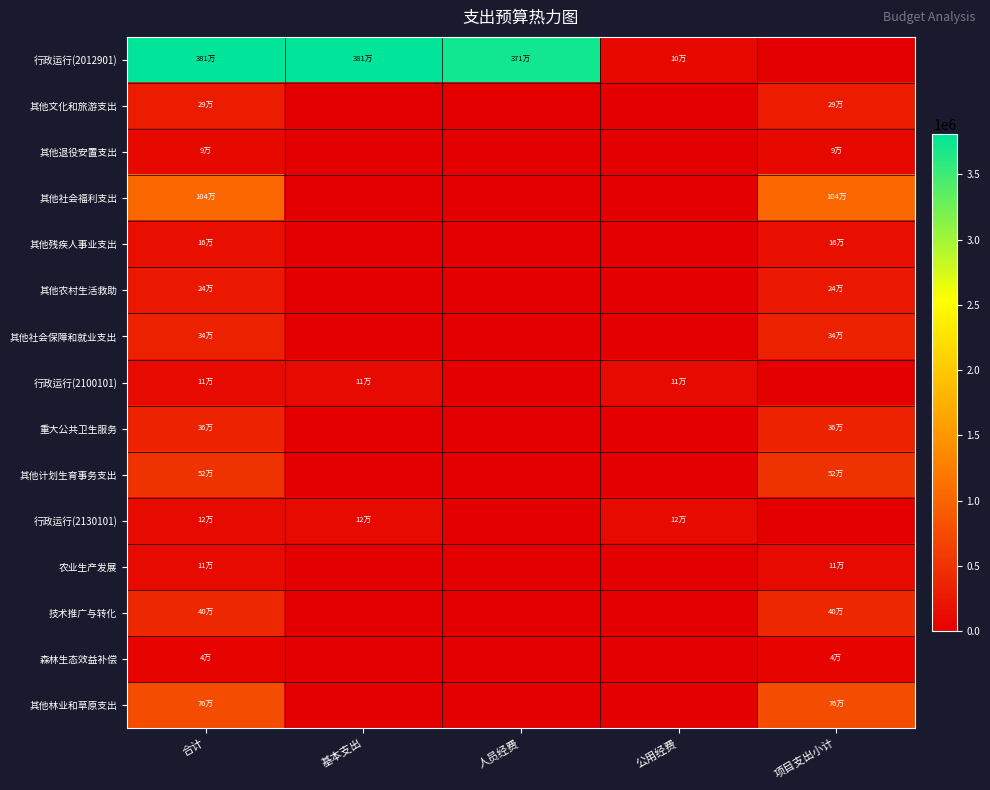

List the series in order of their peak value, highest first.

行政运行(2012901), 其他社会福利支出, 其他林业和草原支出, 其他计划生育事务支出, 技术推广与转化, 重大公共卫生服务, 其他社会保障和就业支出, 其他文化和旅游支出, 其他农村生活救助, 其他残疾人事业支出, 行政运行(2130101), 农业生产发展, 行政运行(2100101), 其他退役安置支出, 森林生态效益补偿